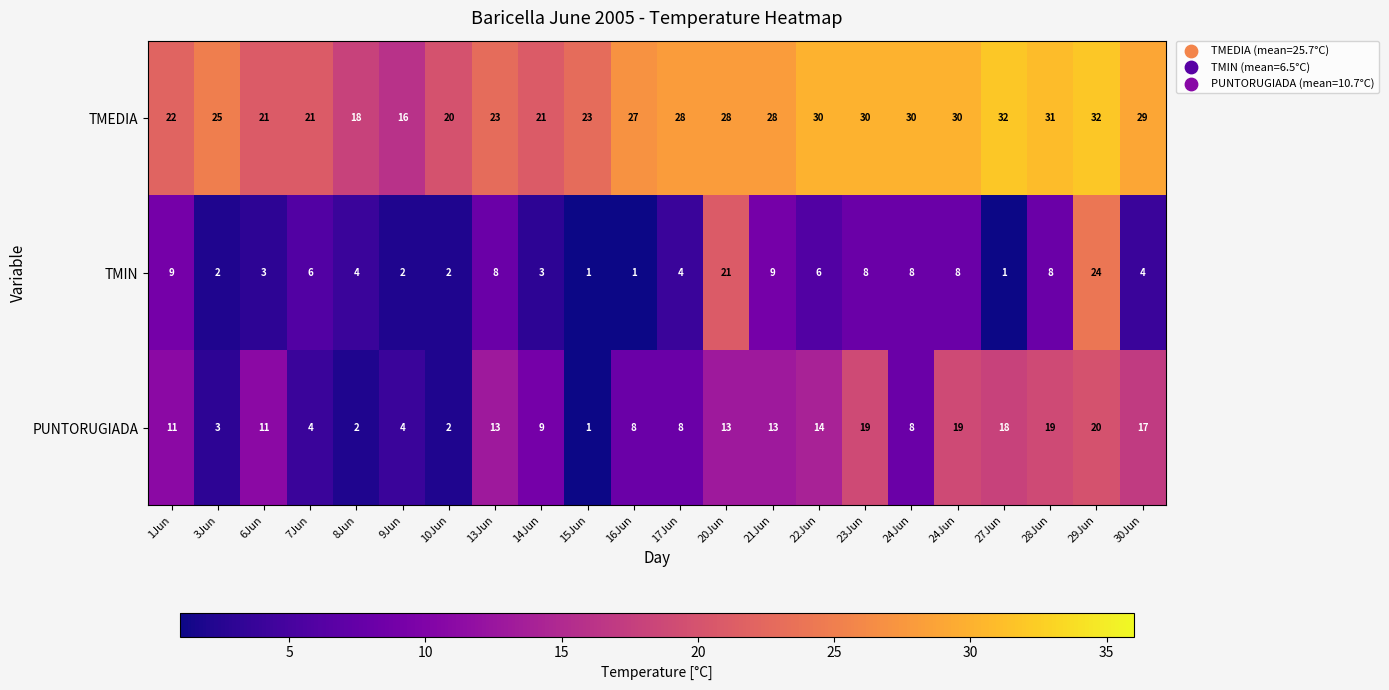

How many distinct data groups are displayed?

3